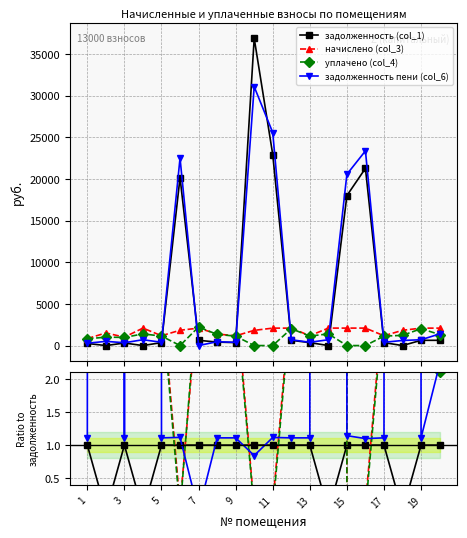

How many positive values does the задолженность пени (col_6) series have?

19